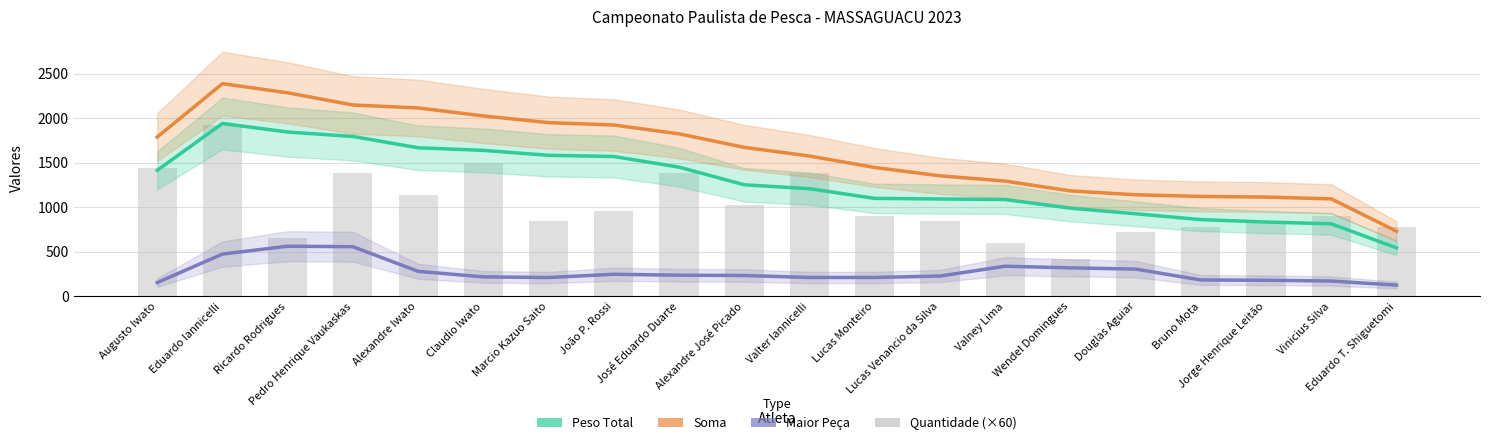

What are all the series names shown in the legend?

Peso Total, Soma, Maior Peça, Quantidade (×60)